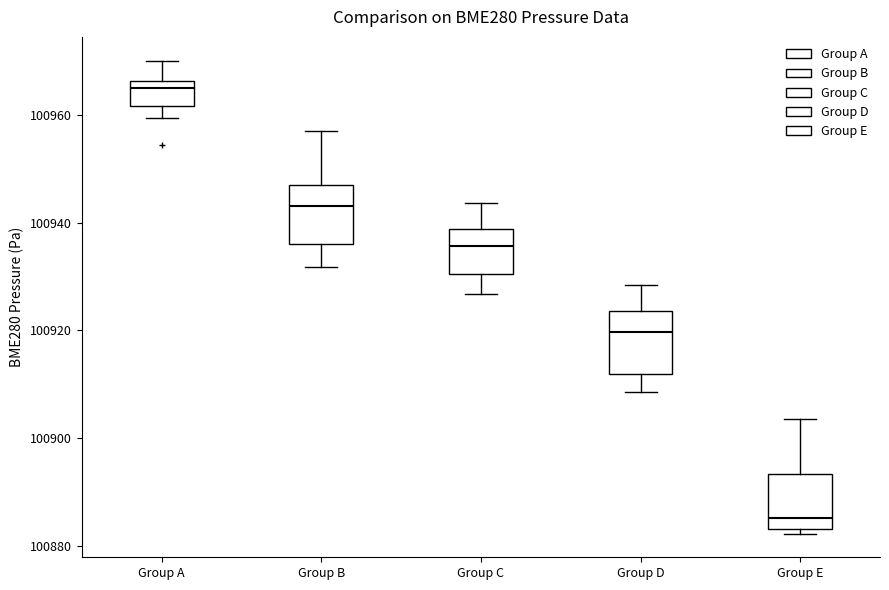

Which box's median line is the highest?

Group A